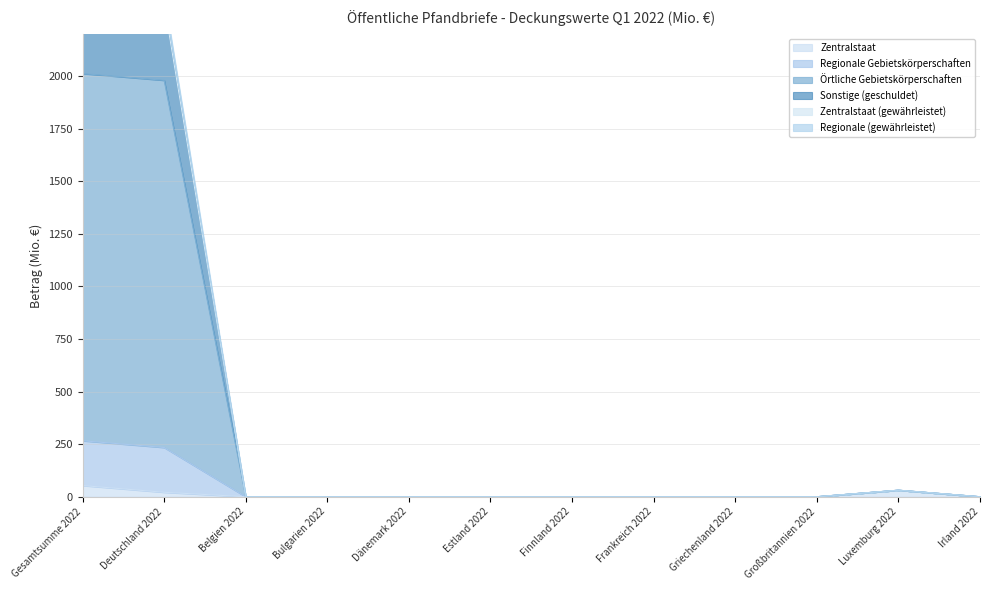

What is the maximum value shown in the chart?

2421.4